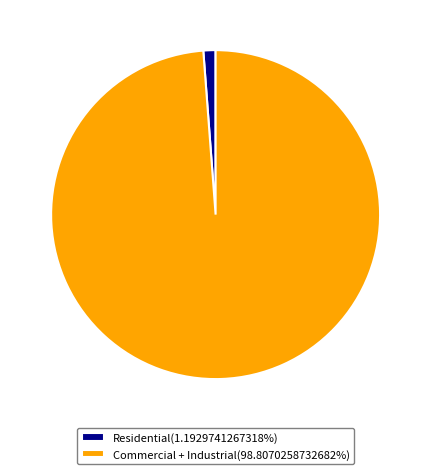

Do Residential(1.1929741267318%) and Commercial + Industrial(98.8070258732682%) together represent more than half of the pie?

Yes